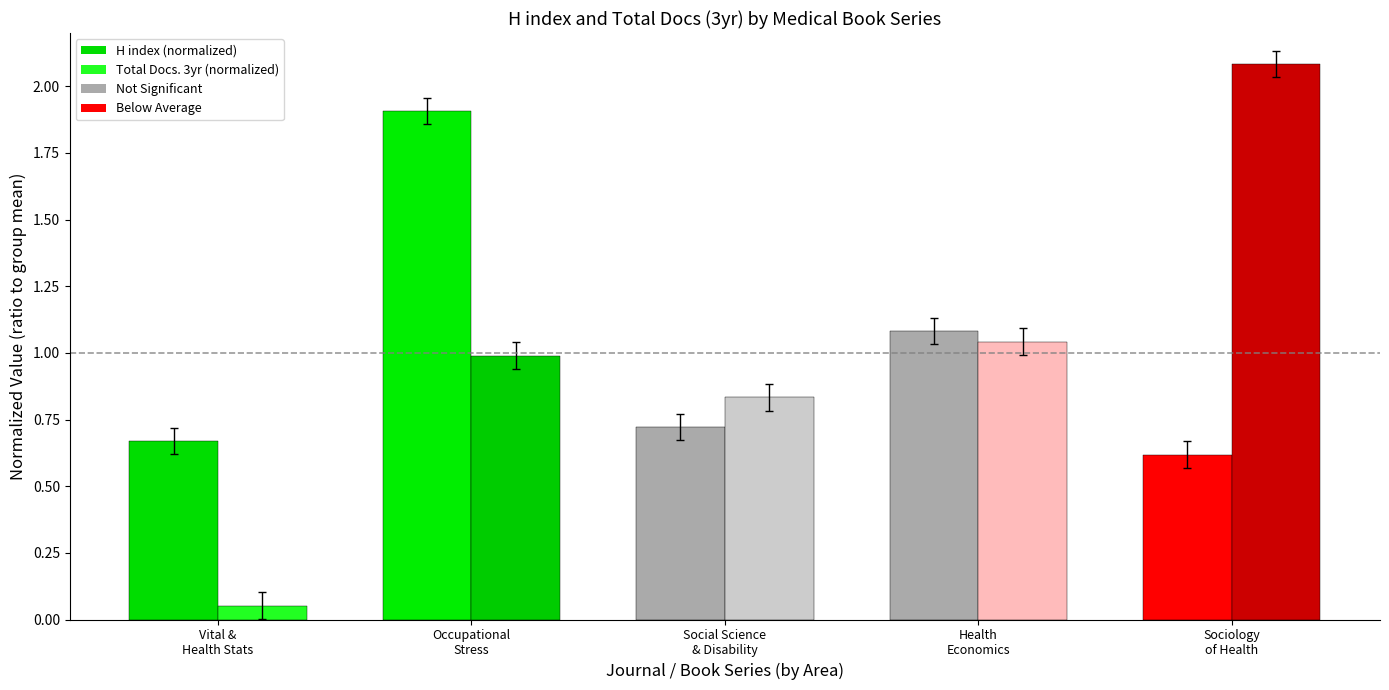

Rank the series by their maximum value, from lowest to highest.

H index (normalized), Total Docs. 3yr (normalized)